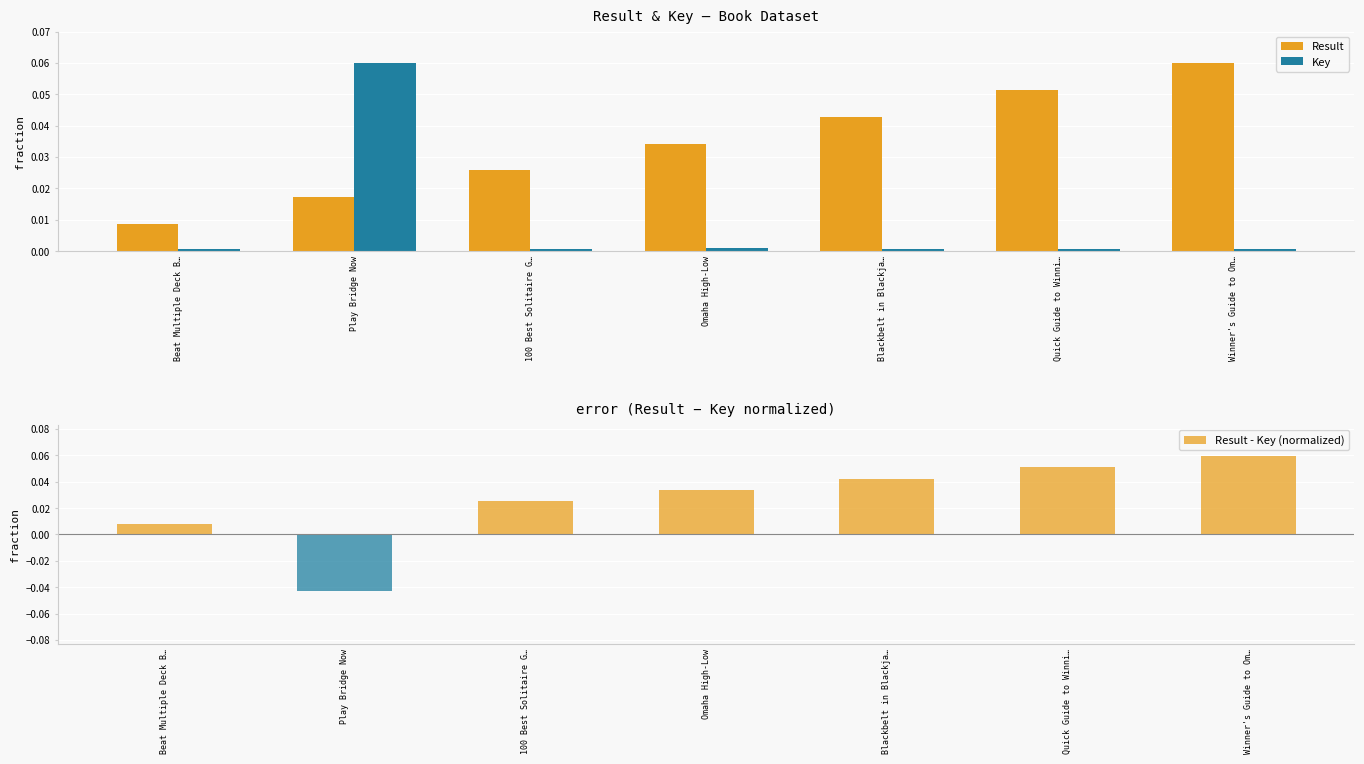

What is the label of the 2nd bar from the left?

Play Bridge Now